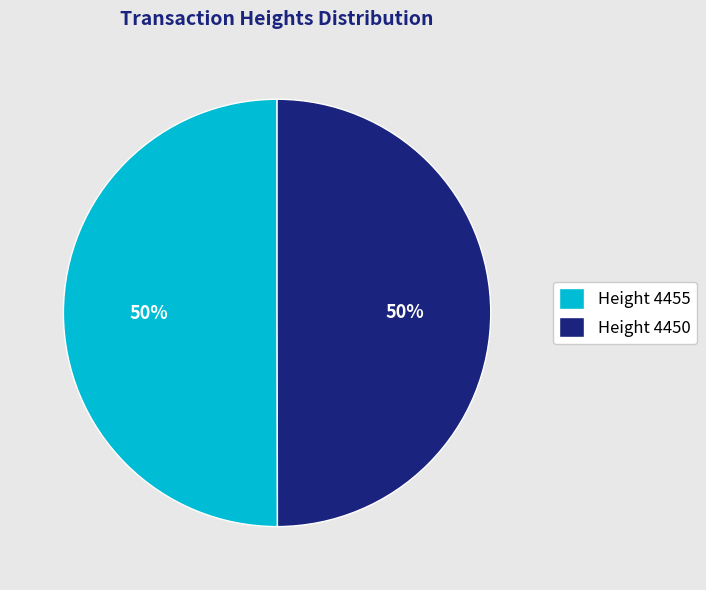

To the nearest percent, what percentage of the pie is Height 4455?

50%